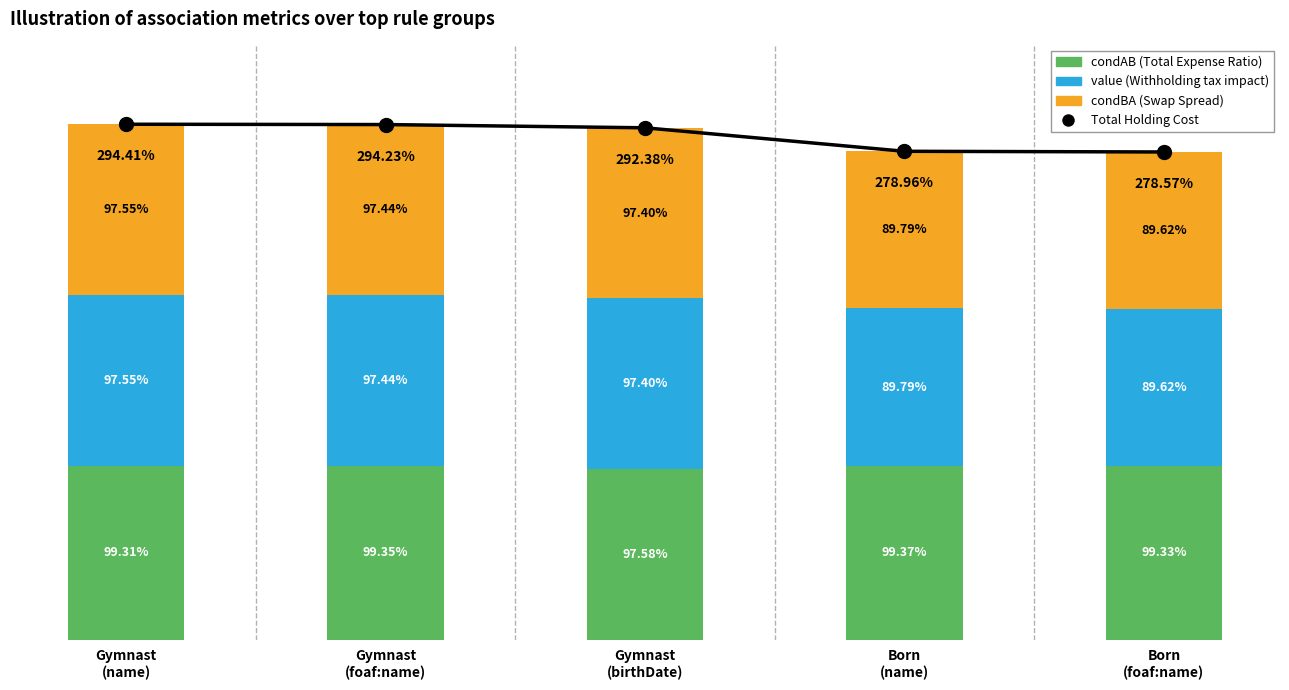

Reading left to right, list all the values displayed in this chart.

Total Holding Cost: Gymnast
(name)=2.9	Gymnast
(foaf:name)=2.9	Gymnast
(birthDate)=2.9	Born
(name)=2.8	Born
(foaf:name)=2.8
condAB (Total Expense Ratio): Gymnast
(name)=1.0	Gymnast
(foaf:name)=1.0	Gymnast
(birthDate)=1.0	Born
(name)=1.0	Born
(foaf:name)=1.0
value (Withholding tax impact): Gymnast
(name)=1.0	Gymnast
(foaf:name)=1.0	Gymnast
(birthDate)=1.0	Born
(name)=0.9	Born
(foaf:name)=0.9
condBA (Swap Spread): Gymnast
(name)=1.0	Gymnast
(foaf:name)=1.0	Gymnast
(birthDate)=1.0	Born
(name)=0.9	Born
(foaf:name)=0.9